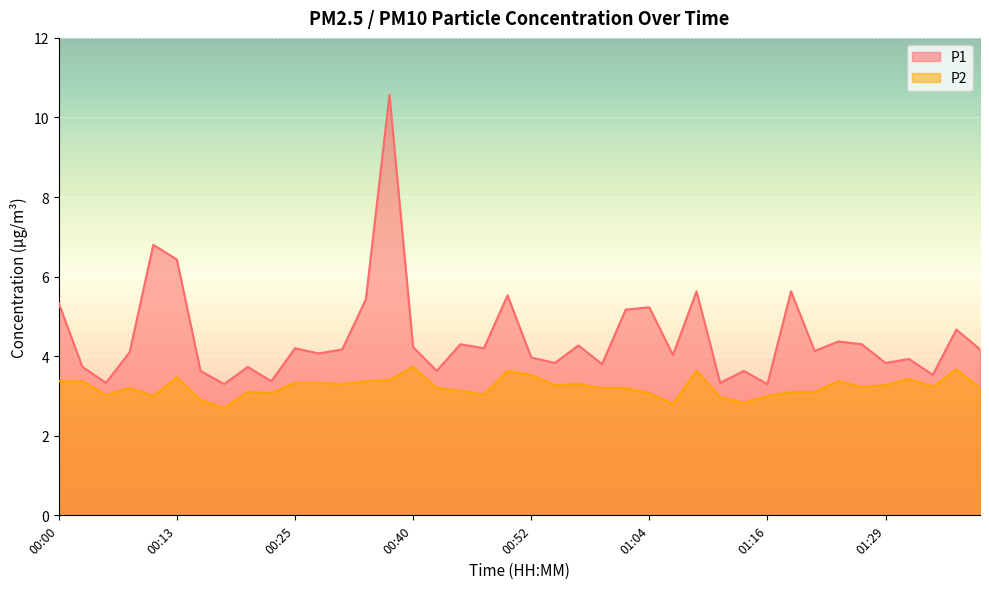

Between 01:12 and 01:21, which is larger?

01:21